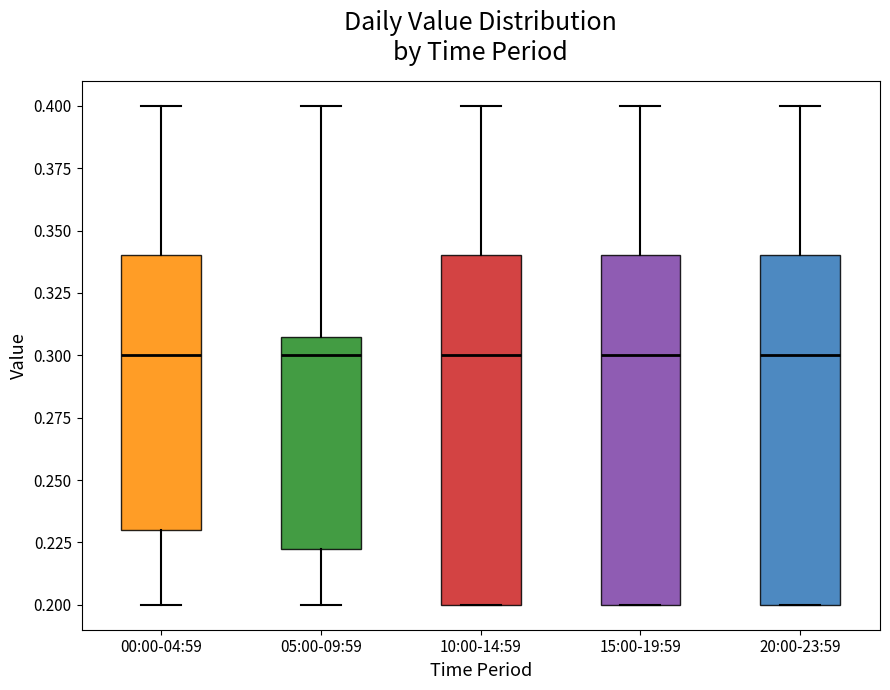

Reading left to right, read every box against the y-axis: the position of its median line, the range the box covers, and the ends of its whiskers. The values are not printed on the chart, so give them approximately, as read against the axis.

00:00-04:59: median 0.300, box 0.230 to 0.340, whiskers 0.200 to 0.400
05:00-09:59: median 0.300, box 0.225 to 0.310, whiskers 0.200 to 0.400
10:00-14:59: median 0.300, box 0.200 to 0.340, whiskers 0.200 to 0.400
15:00-19:59: median 0.300, box 0.200 to 0.340, whiskers 0.200 to 0.400
20:00-23:59: median 0.300, box 0.200 to 0.340, whiskers 0.200 to 0.400